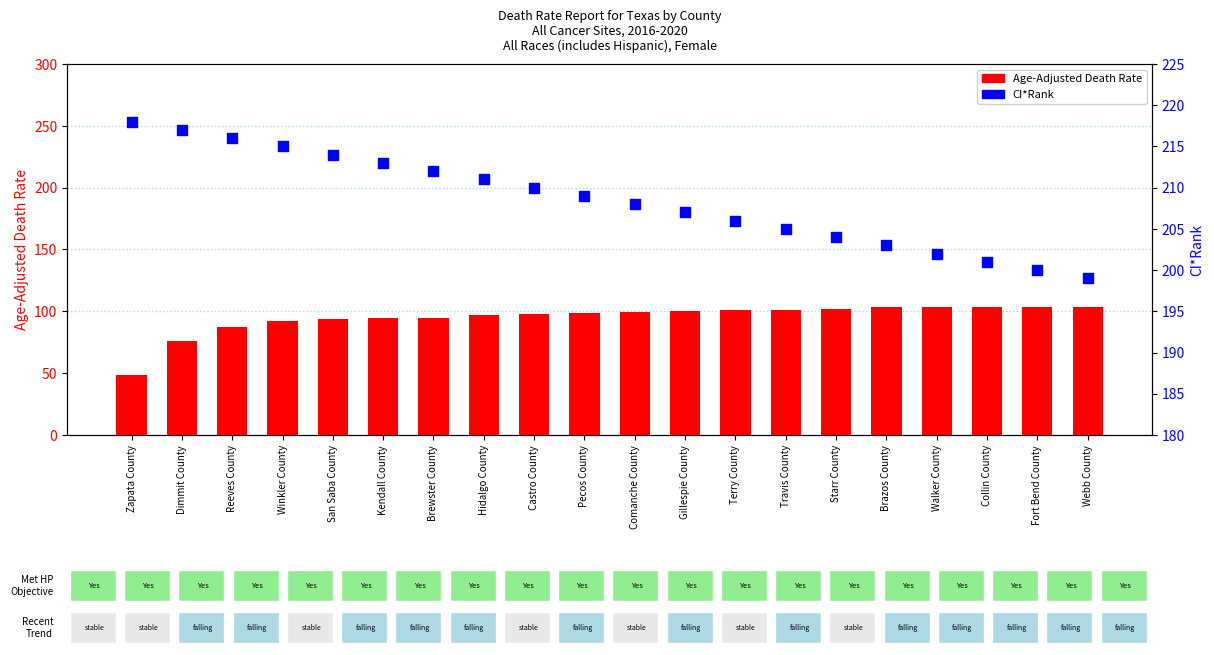

What is the total value across all series at Terry County?

307.2